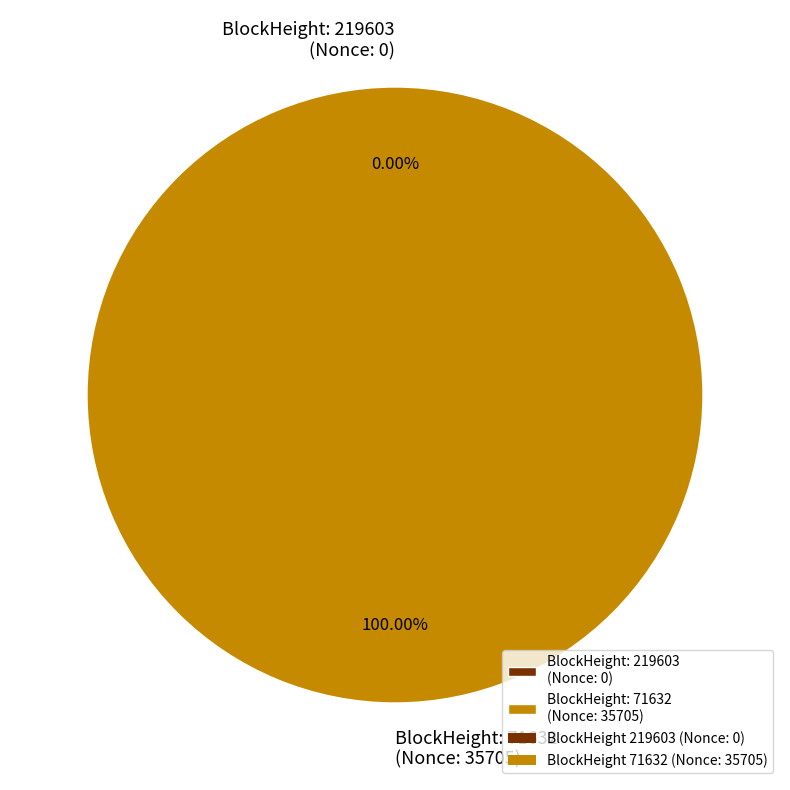

How many segments does this pie chart have?

2